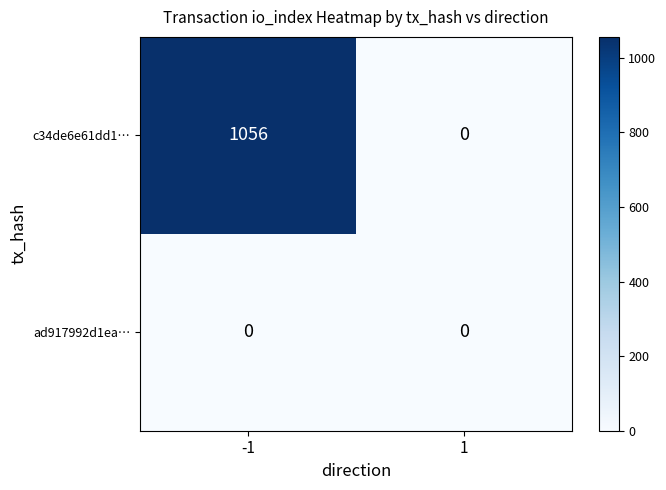

Which series has the largest range (max minus min)?

c34de6e61dd1…